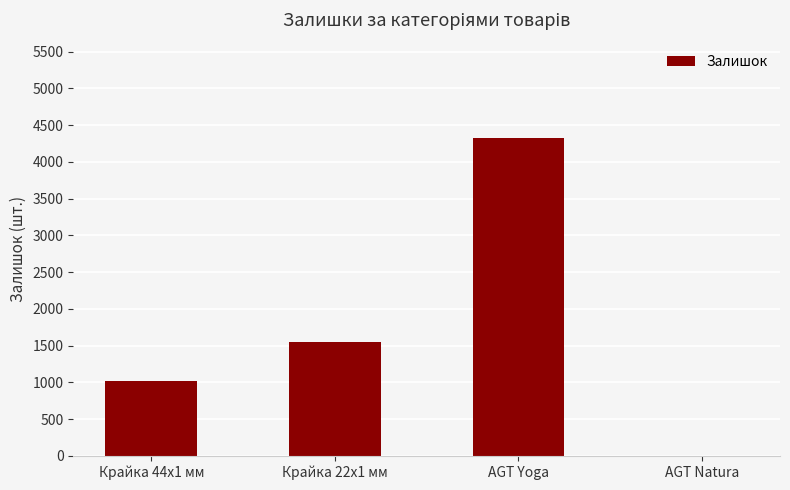

Count the values in the range 1017 to 4325.

3